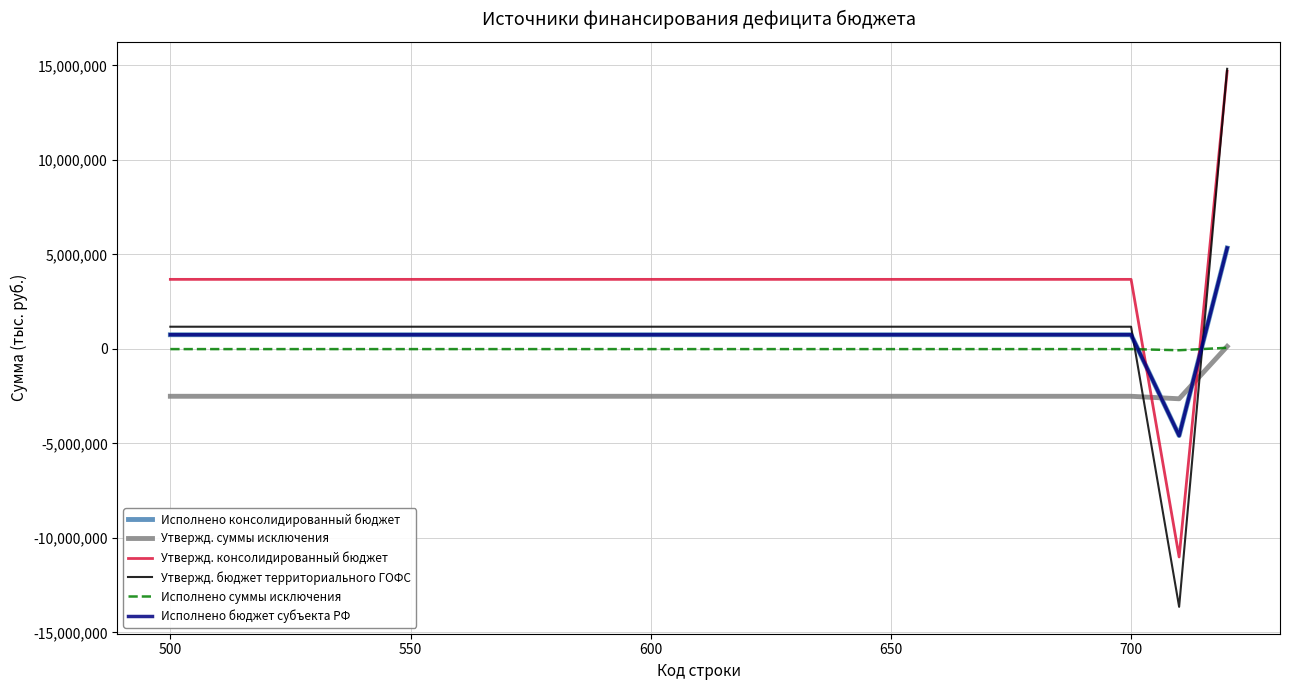

What is the value of the Исполнено бюджет субъекта РФ point at the 6th from the left?

-4586493.0